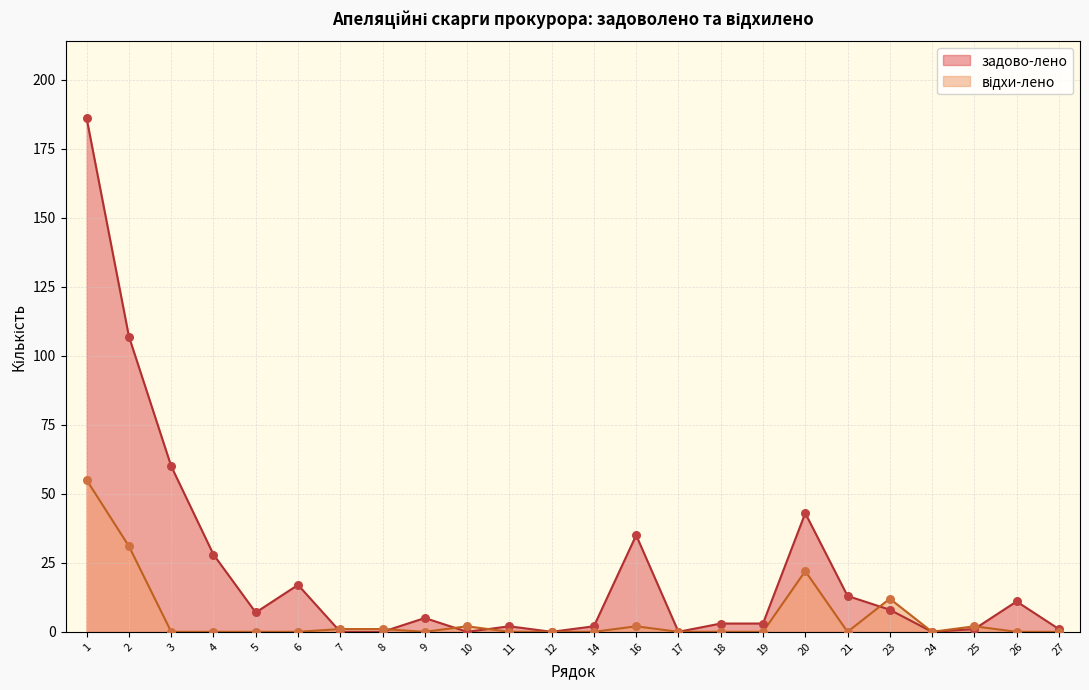

What is the total value across all series at 9?

5